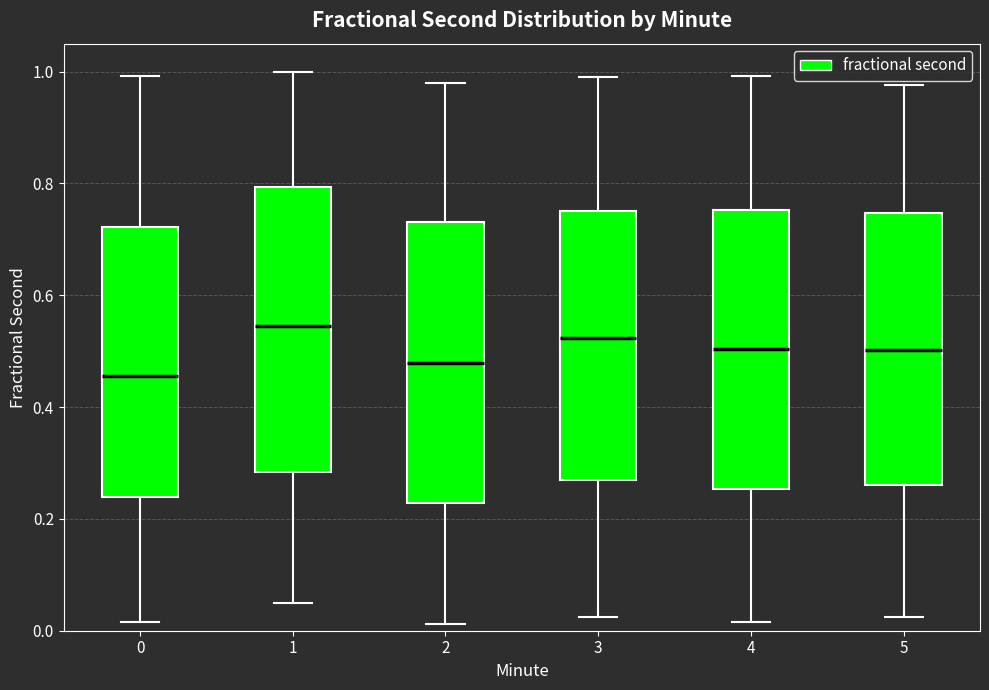

Where is the lower edge of the box at x = 5 on the y-axis? The values are not printed on the chart, so give them approximately, as read against the axis.

0.26